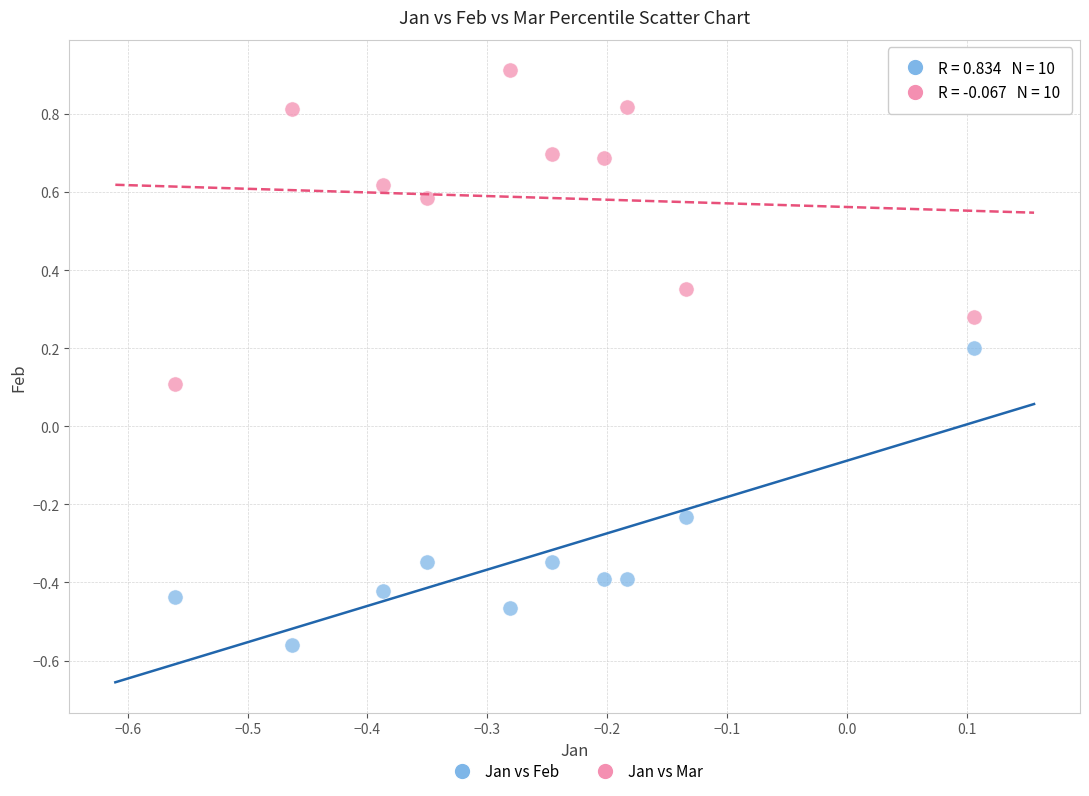

Which series reaches the minimum Y coordinate?

Jan vs Feb